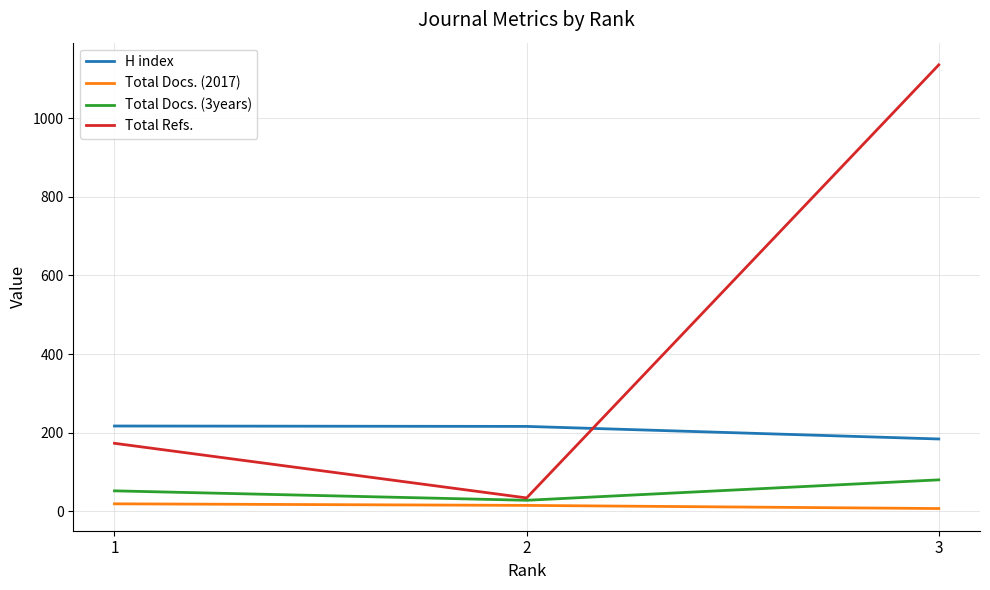

What is the spread (max minus min) of values at 3?

1129